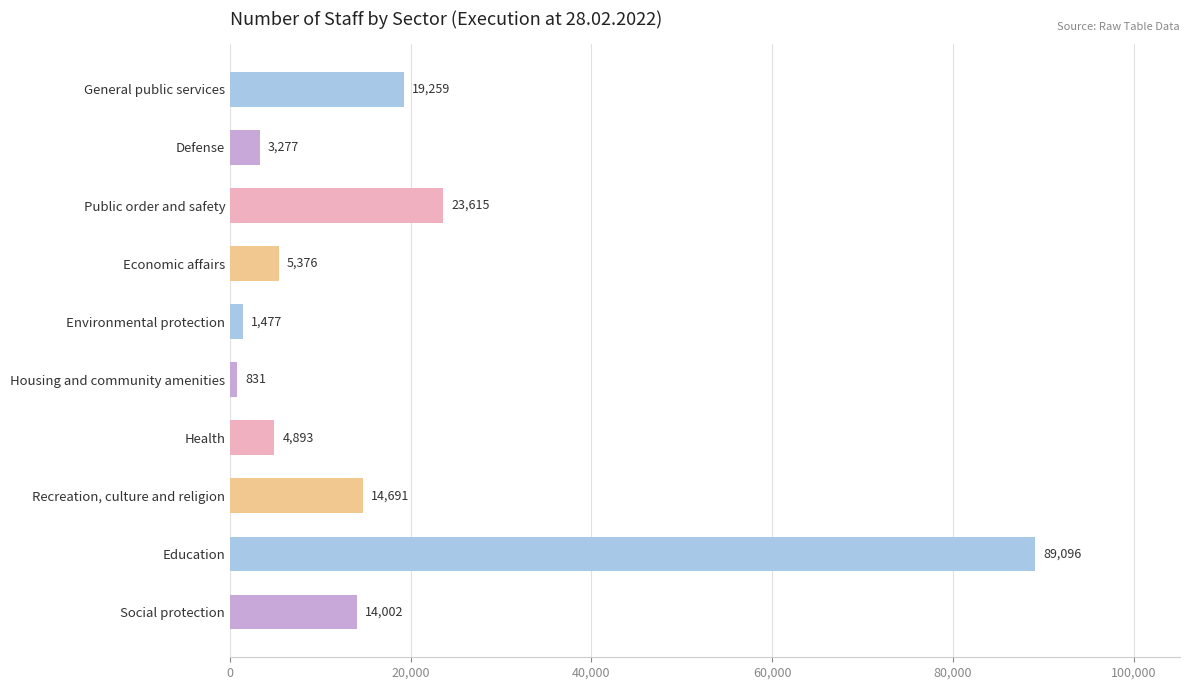

What is the minimum value shown in the chart?

831.0